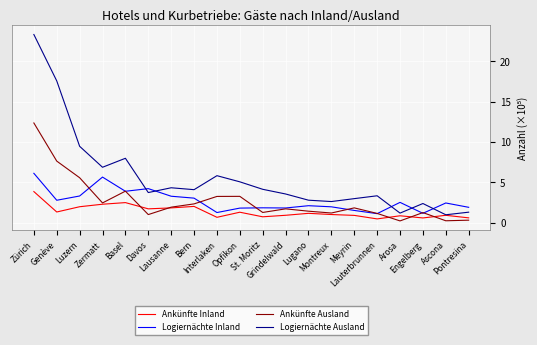

Which series changed the most between Zürich and Meyrin?

Logiernächte Ausland